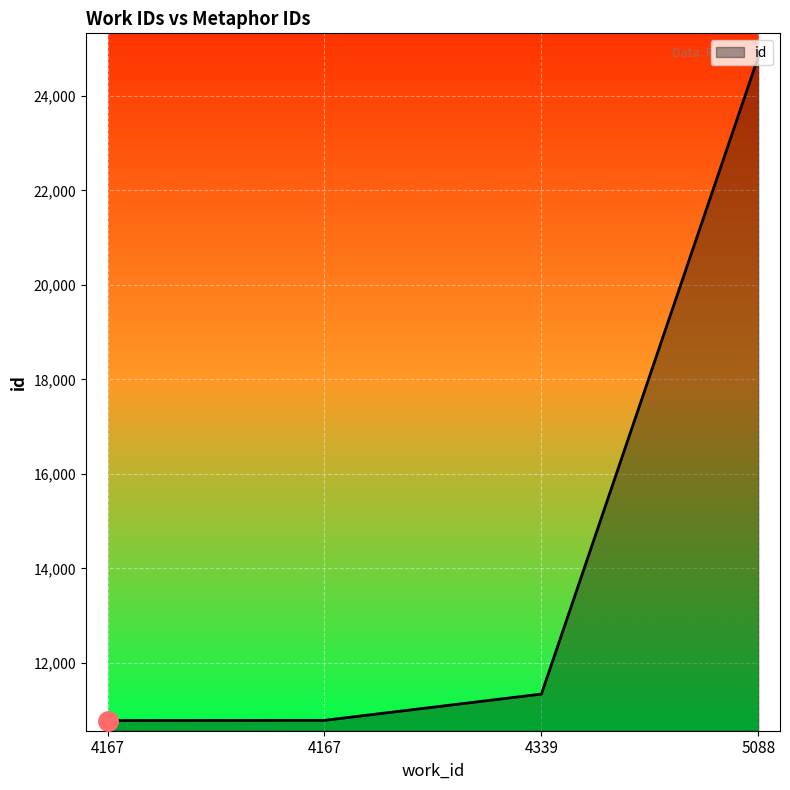

How many categories are shown in the chart?

4